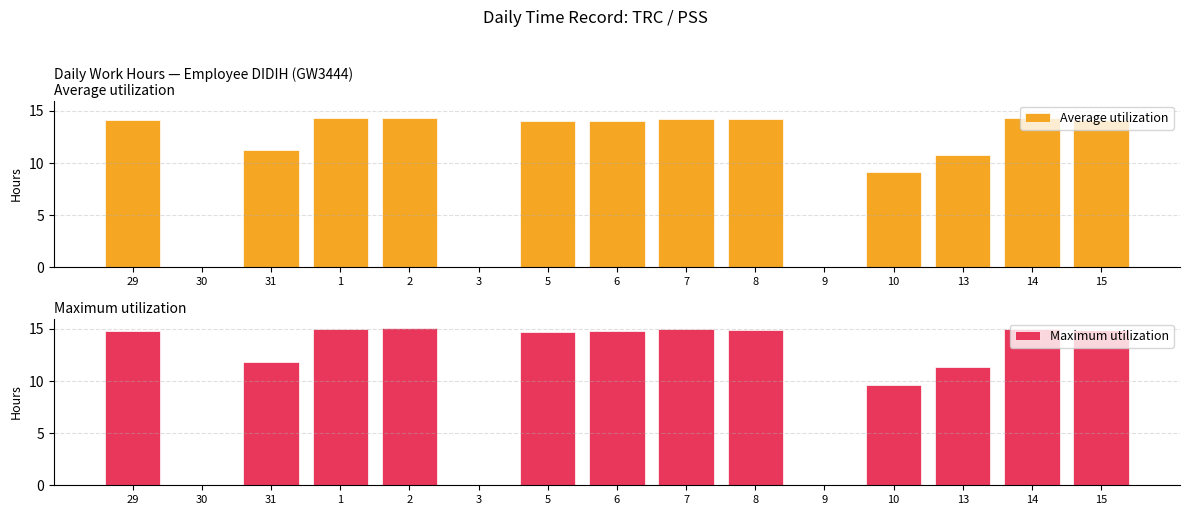

What is the difference between the second highest and second lowest values in the Average utilization series?

14.3